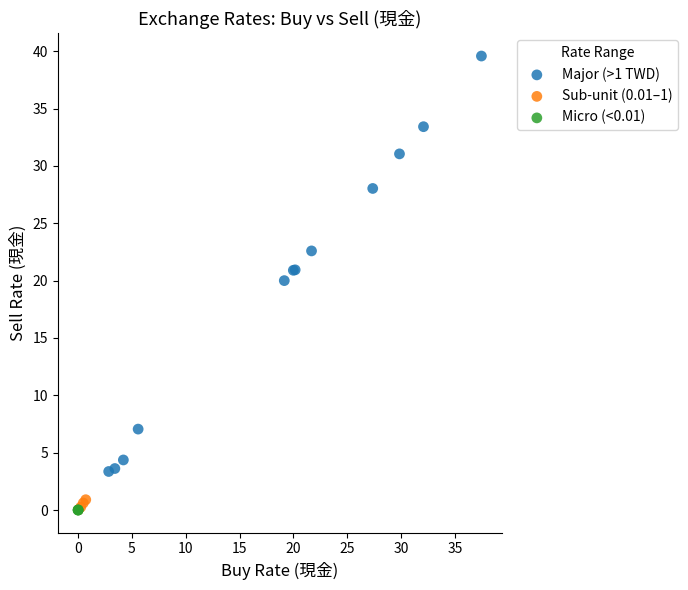

Which series contains the highest Y value?

Major (>1 TWD)